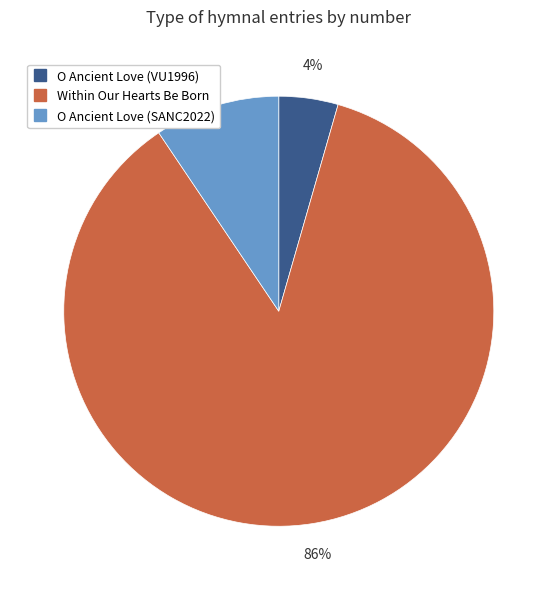

Count the number of slices in the pie.

3